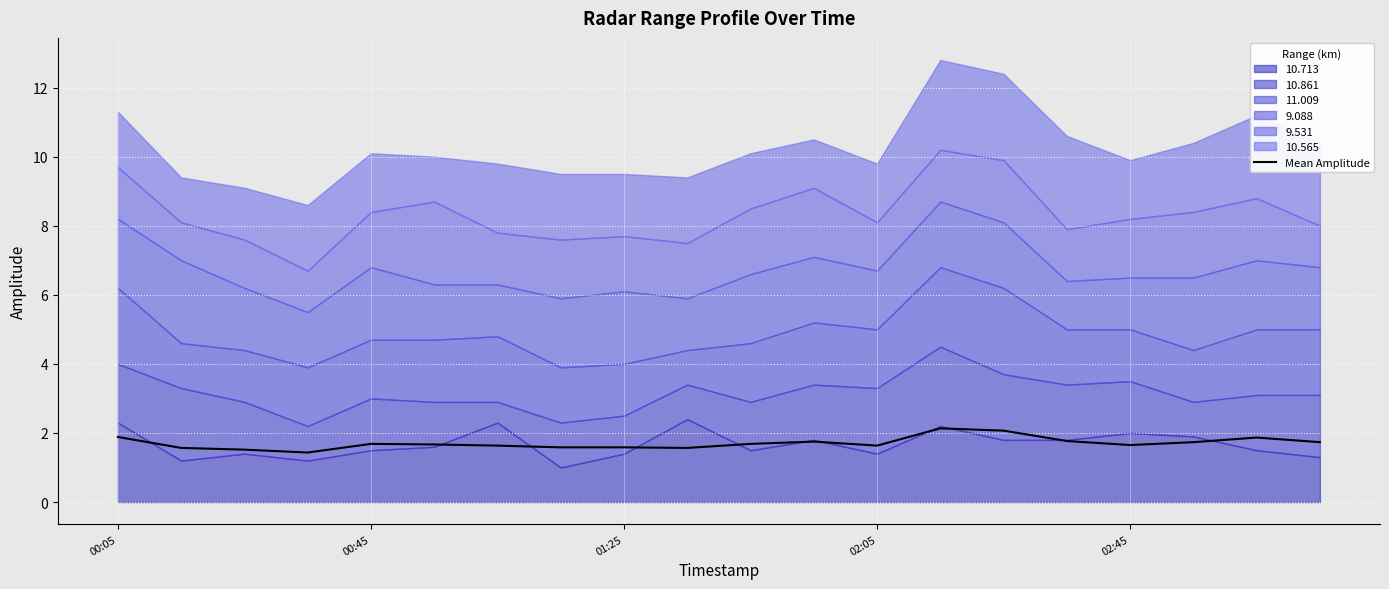

What is the maximum value for Mean Amplitude?

2.1